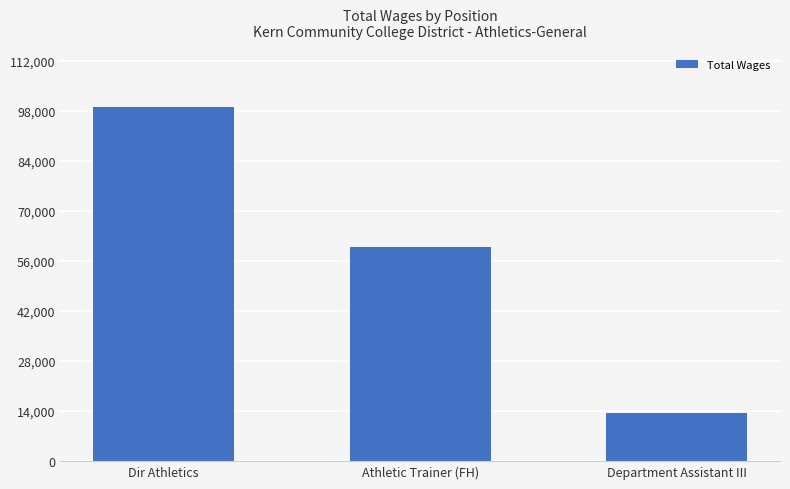

How many values are below 59773?

1